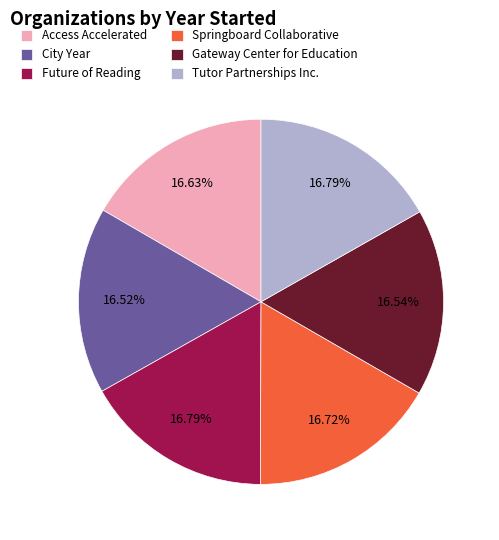

Combined, do Tutor Partnerships Inc. and Access Accelerated account for over 50%?

No